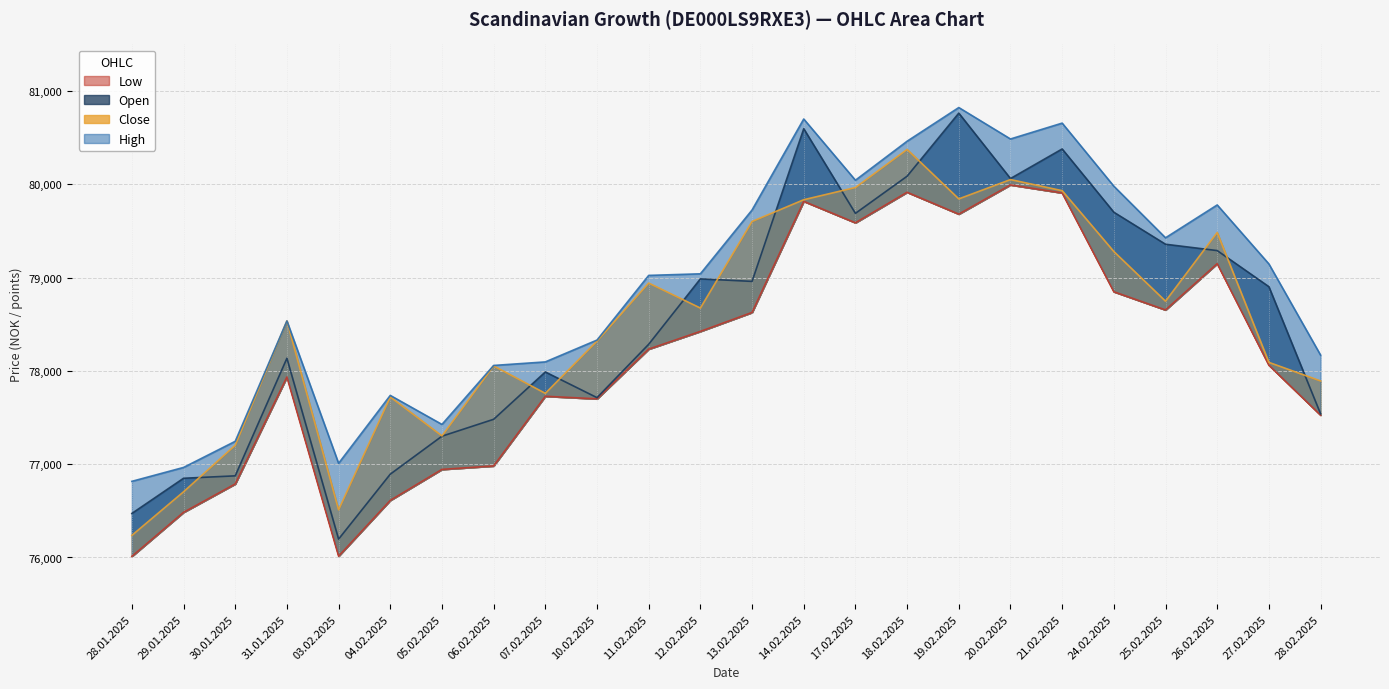

List the labels in order of Open value, smallest first.

03.02.2025, 28.01.2025, 29.01.2025, 30.01.2025, 04.02.2025, 05.02.2025, 06.02.2025, 28.02.2025, 10.02.2025, 07.02.2025, 31.01.2025, 11.02.2025, 27.02.2025, 13.02.2025, 12.02.2025, 26.02.2025, 25.02.2025, 17.02.2025, 24.02.2025, 20.02.2025, 18.02.2025, 21.02.2025, 14.02.2025, 19.02.2025